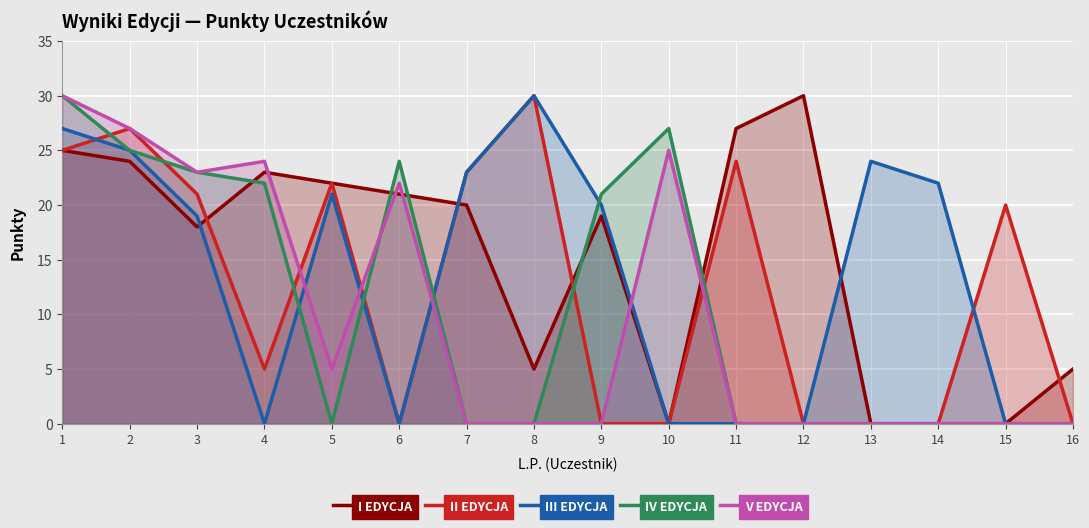

How many data points in III EDYCJA are above 20?

7